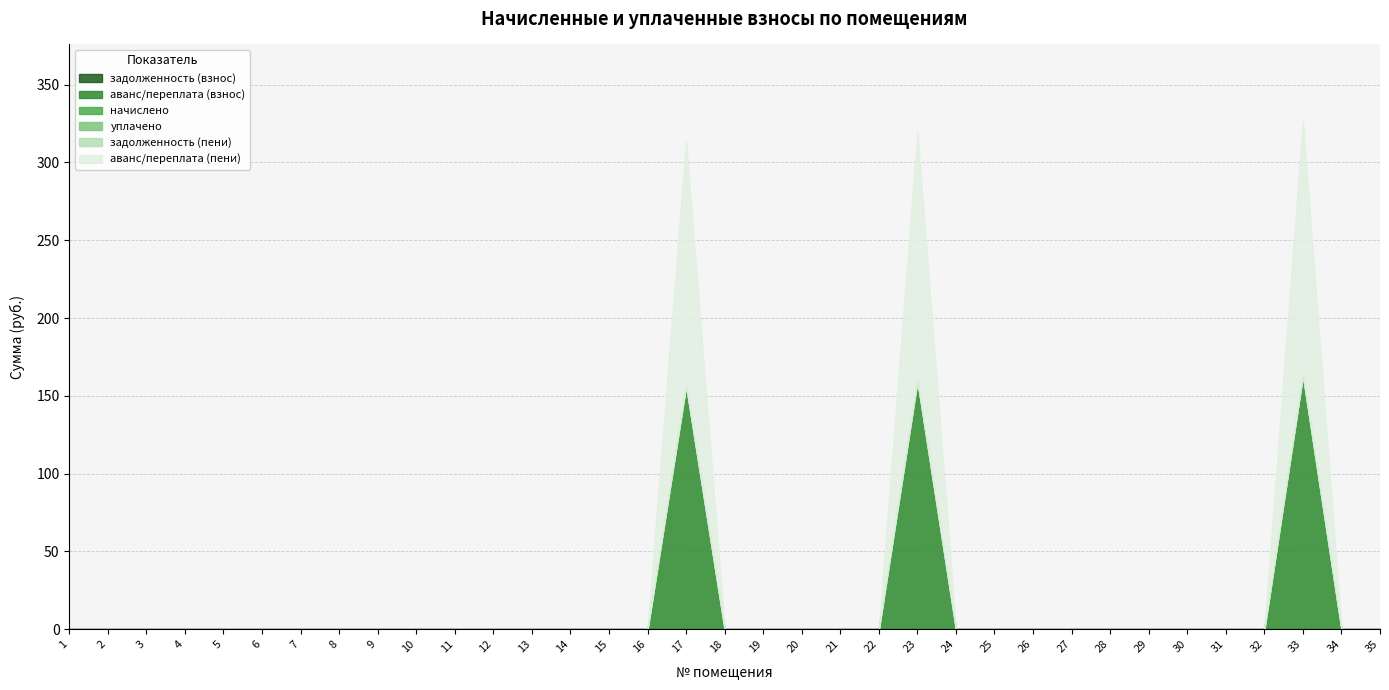

Does the chart have visible grid lines?

Yes